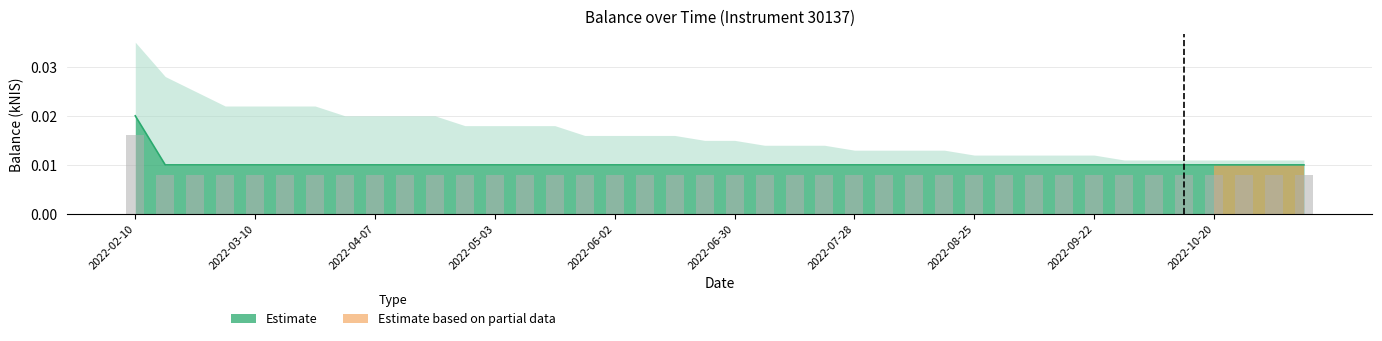

Which has a higher value, 2022-06-16 or 2022-05-03?

2022-06-16